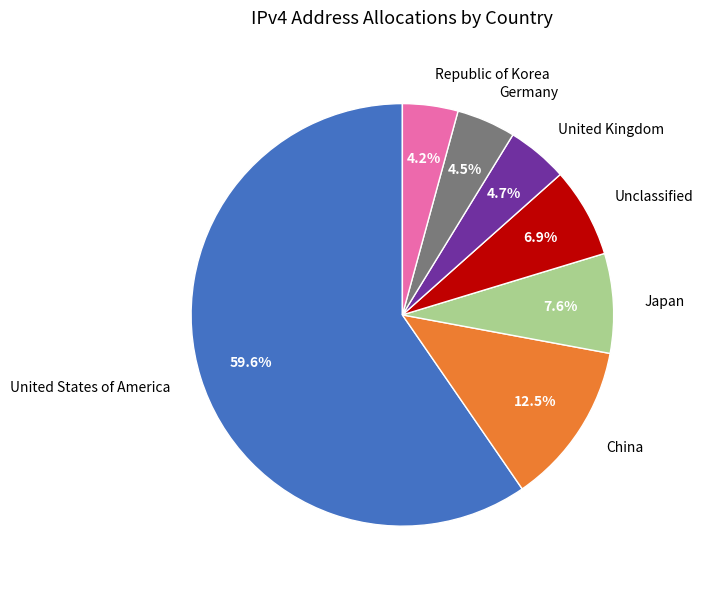

What is the ratio of the value at Germany to the value at Japan?

0.6